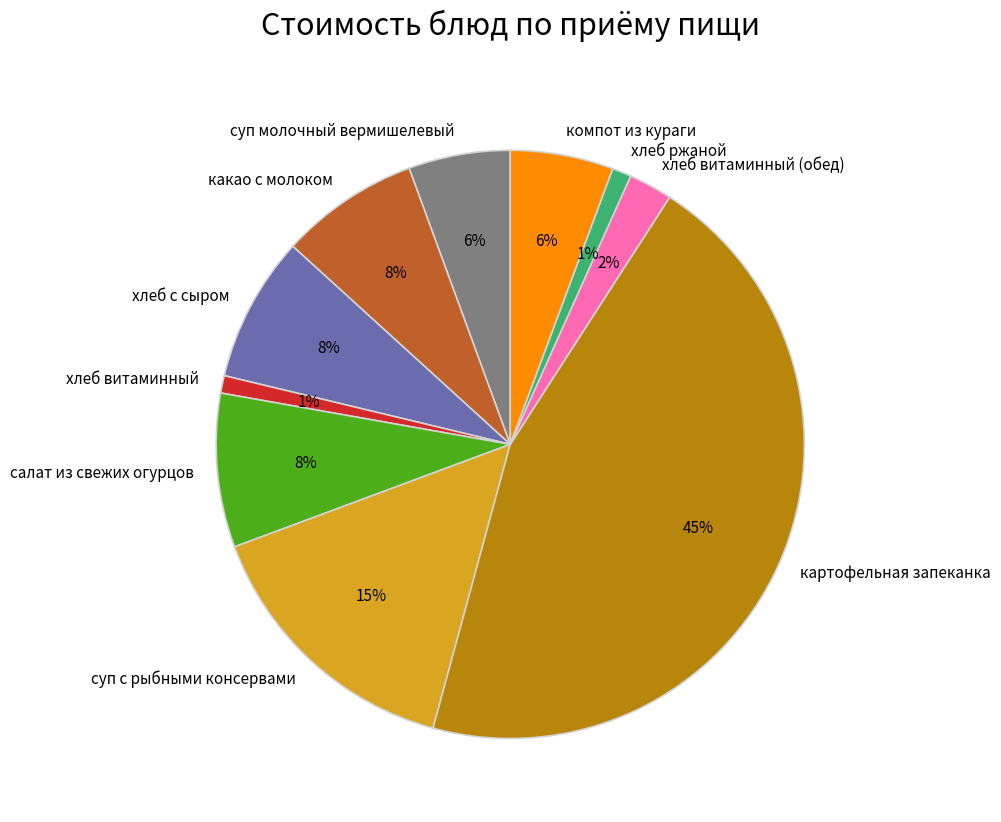

Which has a higher value, картофельная запеканка or хлеб витаминный (обед)?

картофельная запеканка